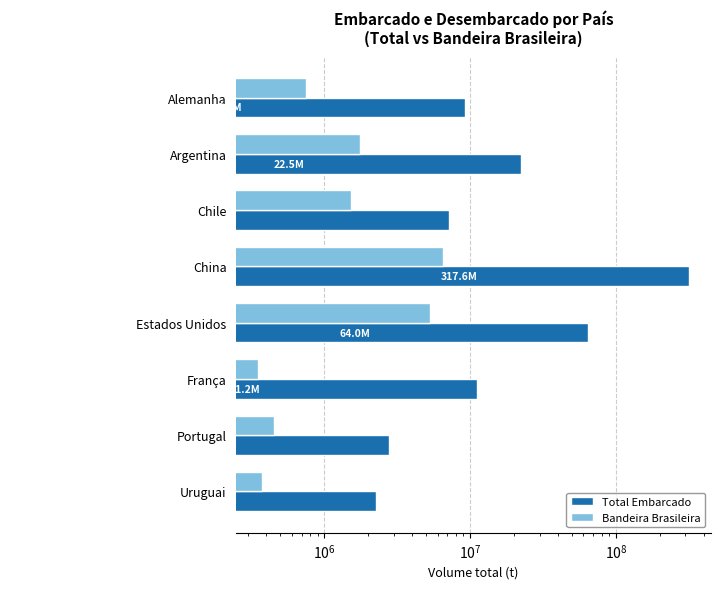

How many categories are shown in the chart?

8